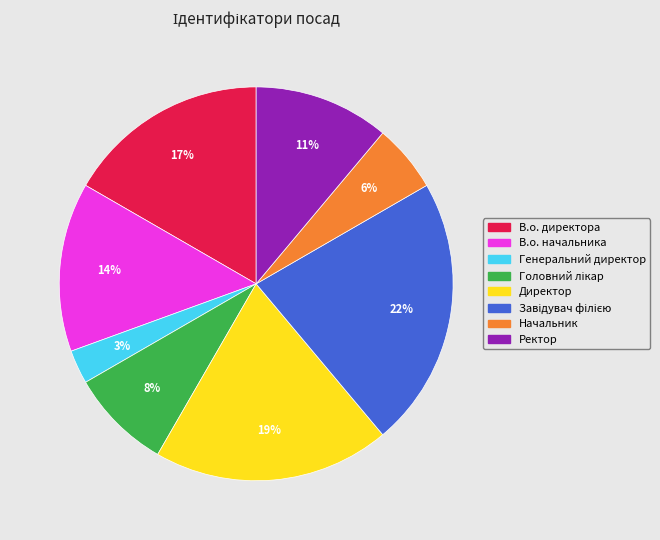

Which category has the smallest portion of the pie?

Генеральний директор